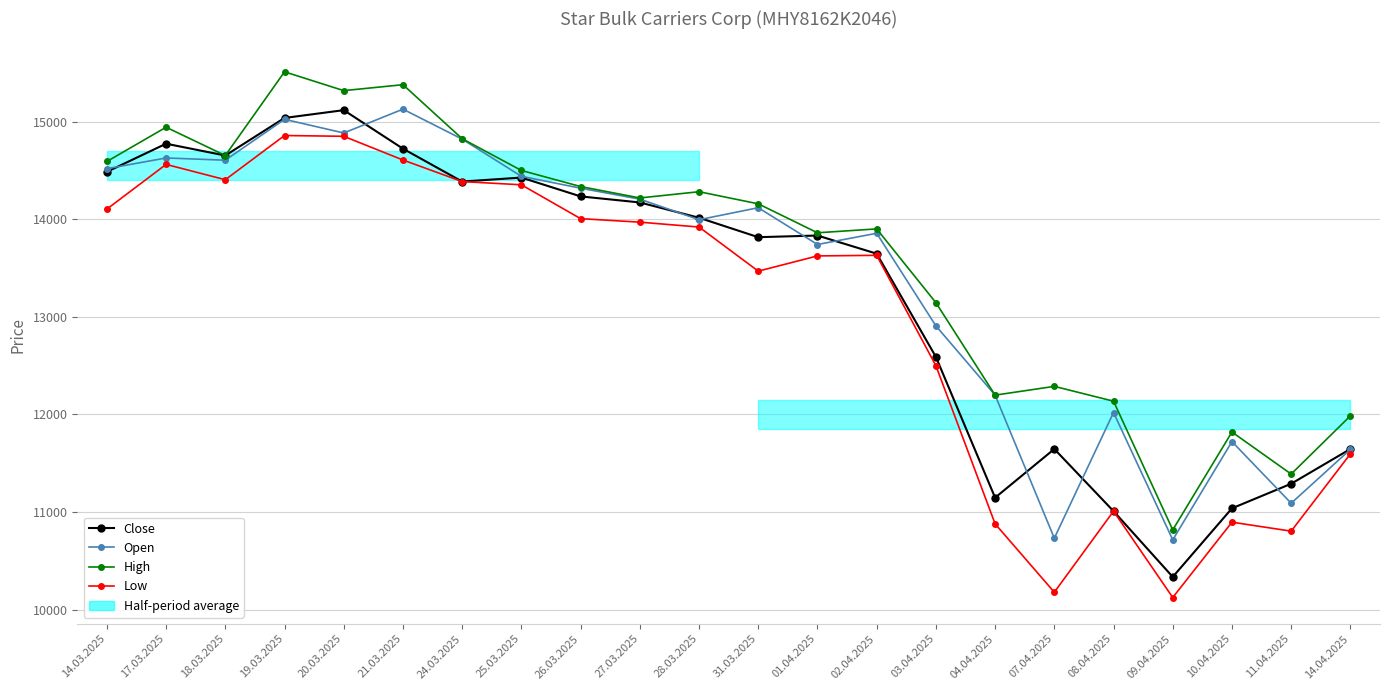

Reading left to right, list all the values displayed in this chart.

Close: 14486	14774	14653	15038	15118	14723	14386	14427	14234	14172	14015	13816	13833	13647	12589	11146	11645	11008	10334	11037	11289	11645
Open: 14518	14628	14605	15024	14884	15128	14821	14440	14318	14206	13995	14118	13741	13856	12907	12197	10731	12019	10714	11721	11089	11641
High: 14592	14943	14653	15511	15318	15379	14825	14500	14335	14218	14282	14158	13861	13901	13145	12197	12287	12135	10816	11819	11388	11985
Low: 14104	14562	14405	14858	14850	14607	14386	14353	14006	13970	13920	13468	13624	13630	12499	10878	10177	11008	10123	10895	10803	11595